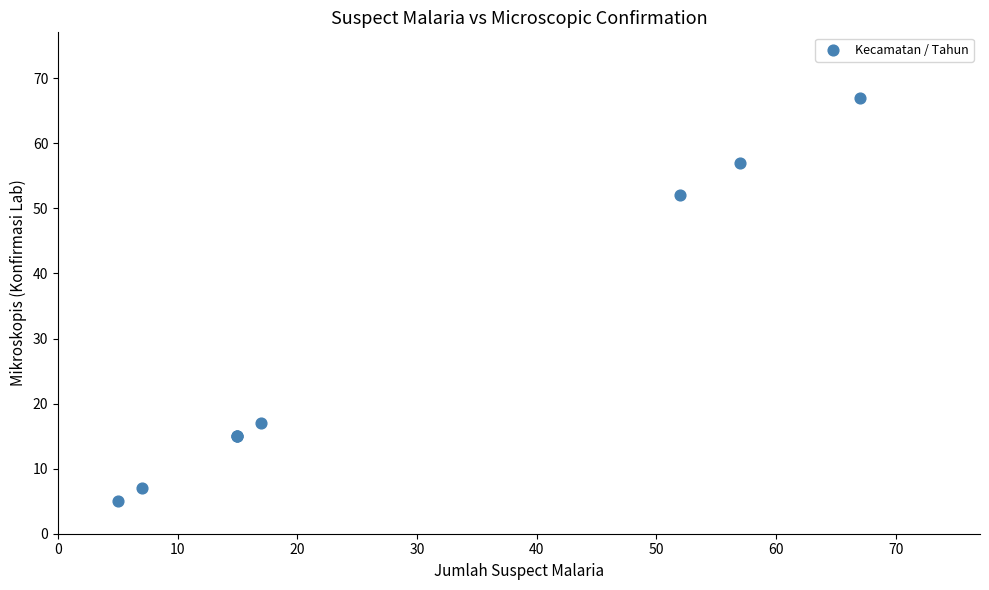

What Y value in the scatter plot is closest to 36?

52